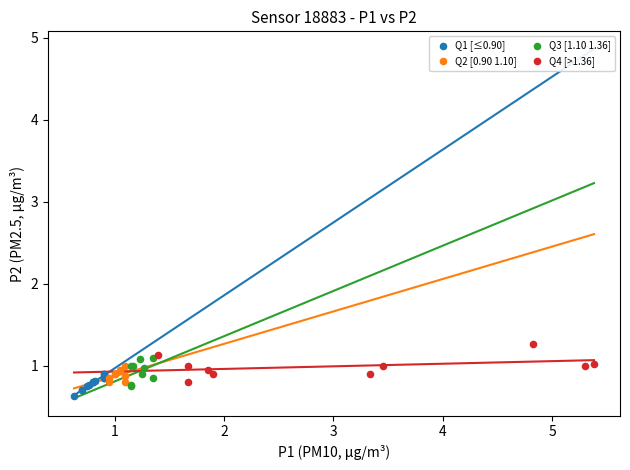

Which series contains the lowest Y value?

Q1 [≤0.90]